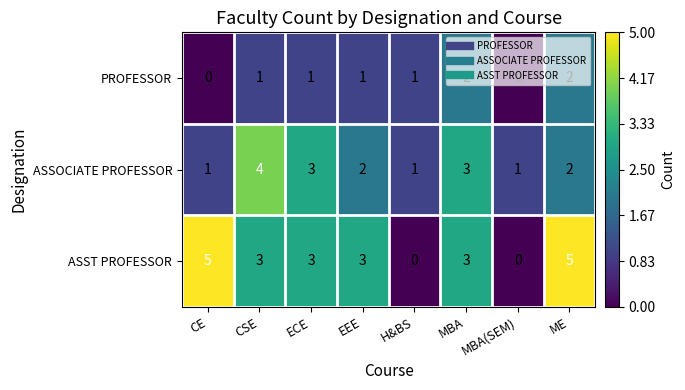

At how many categories does at least one series exceed 0?

8